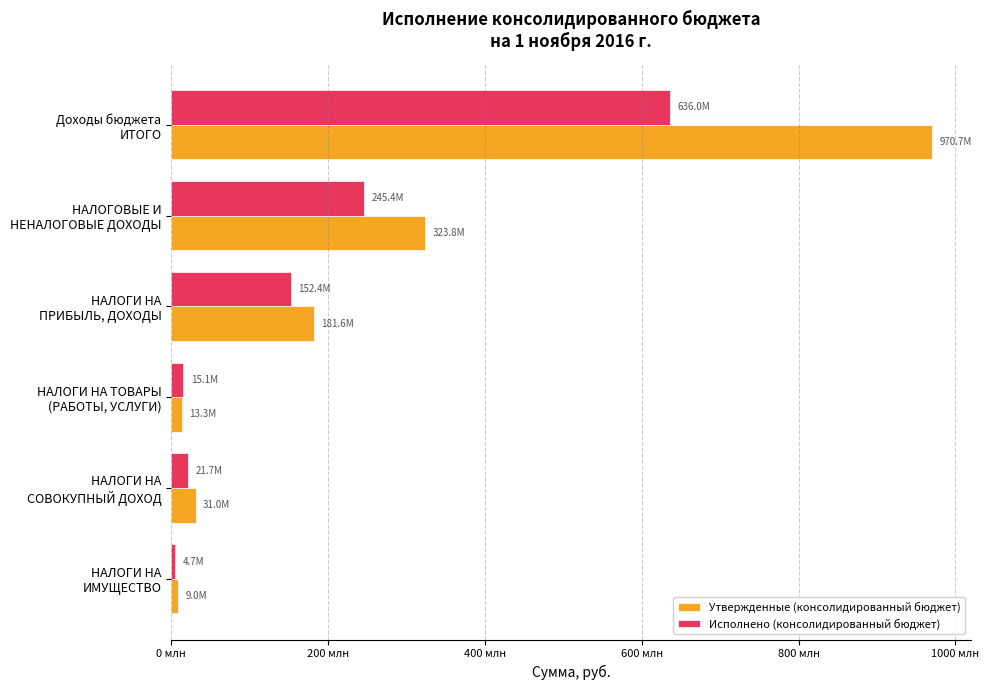

What are all the series names shown in the legend?

Утвержденные (консолидированный бюджет), Исполнено (консолидированный бюджет)